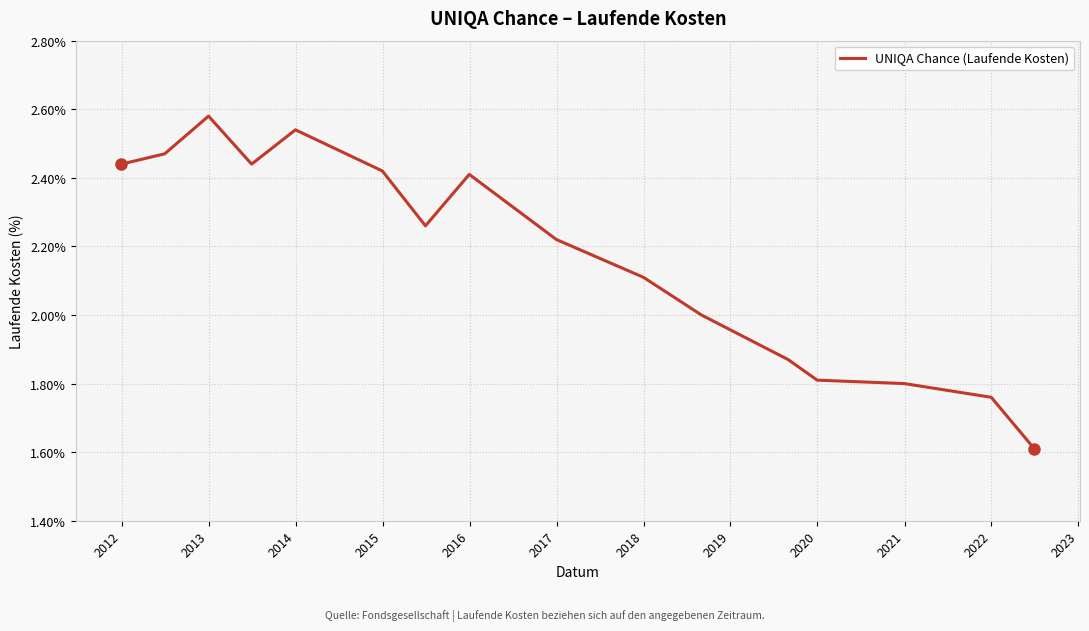

Does the chart display data point markers on the line(s)?

No